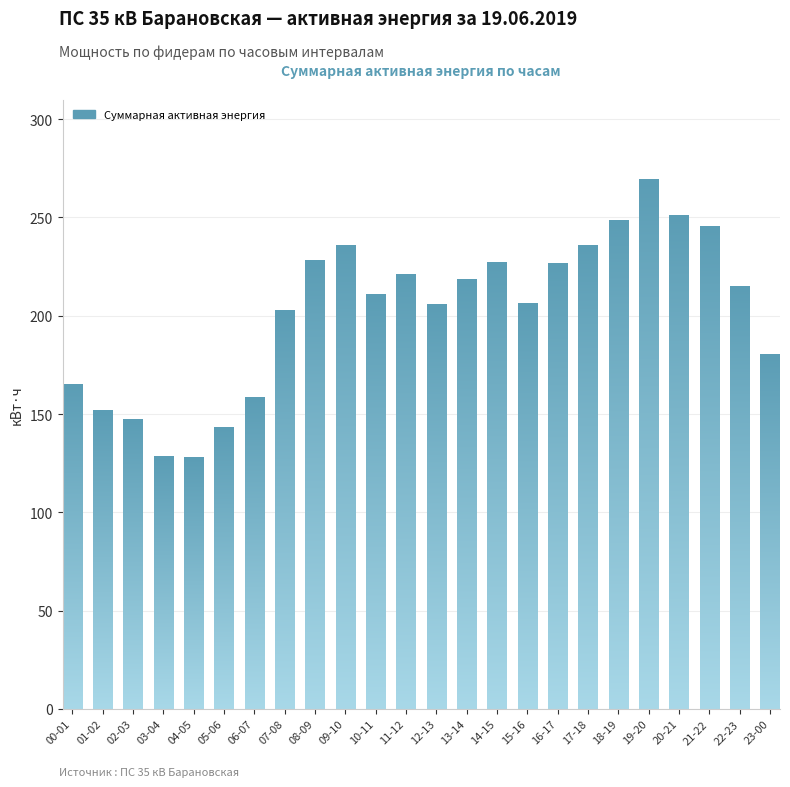

What is the average value?

202.1